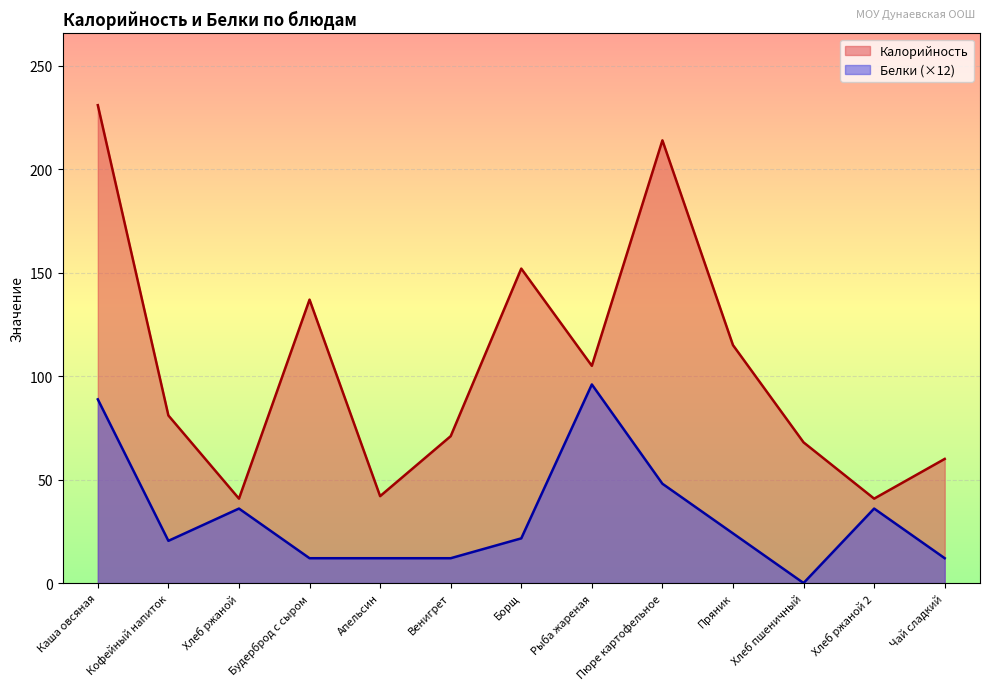

Does the chart display data point markers on the line(s)?

No